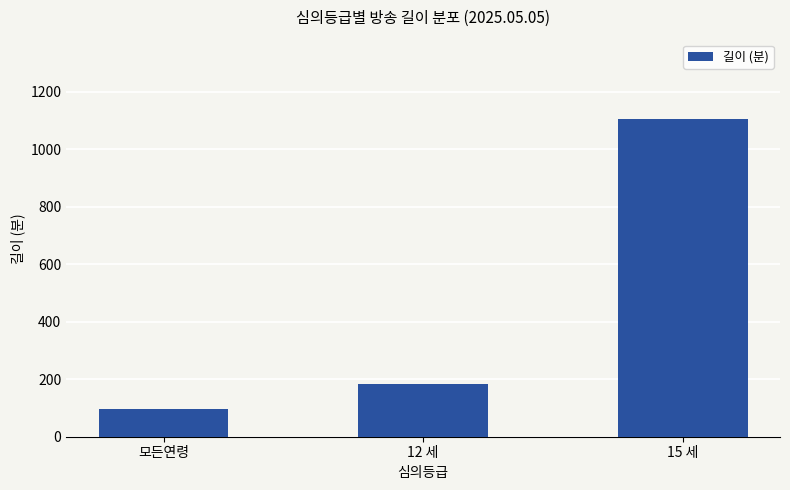

Where is the data nearest to the value 600?

12 세